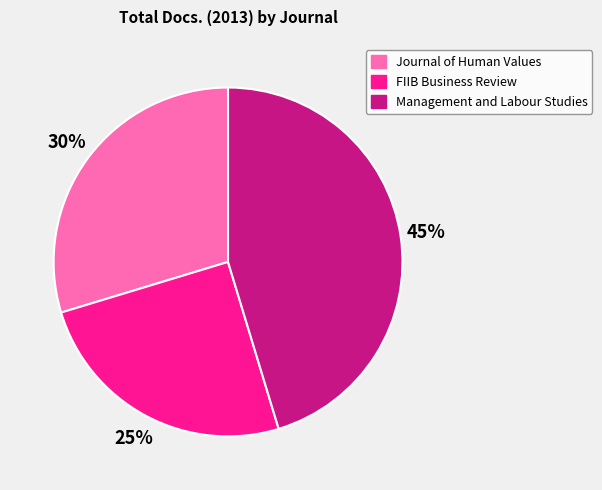

How many slices are in this pie chart?

3